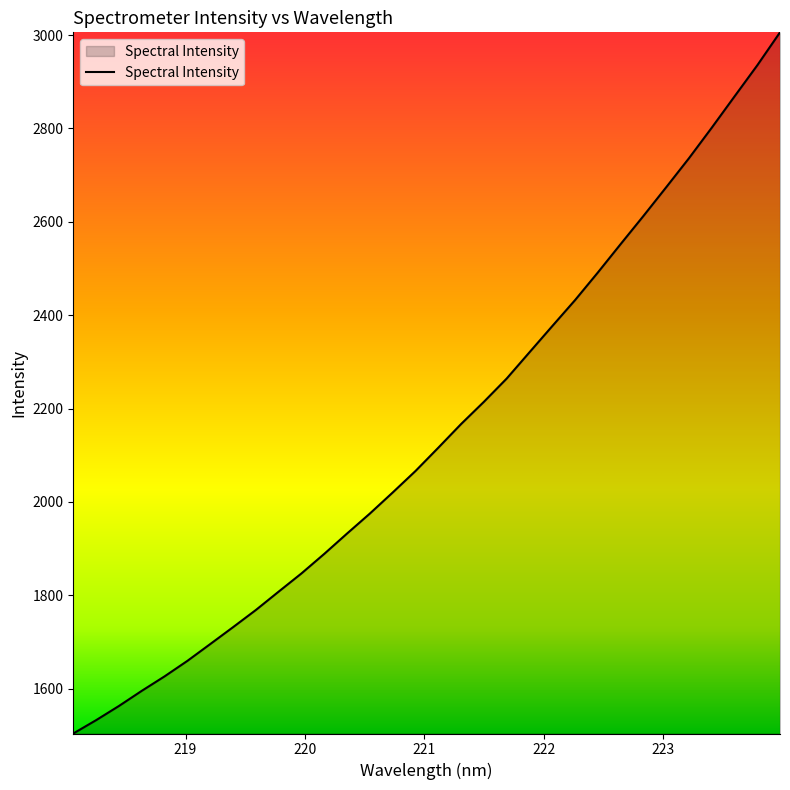

What is the difference between the maximum and minimum values?

1502.3